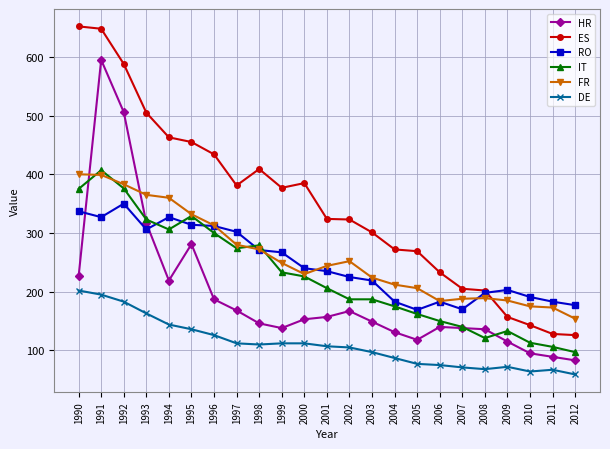

Is the value of ES at 1993 greater than the value of DE at 2011?

Yes